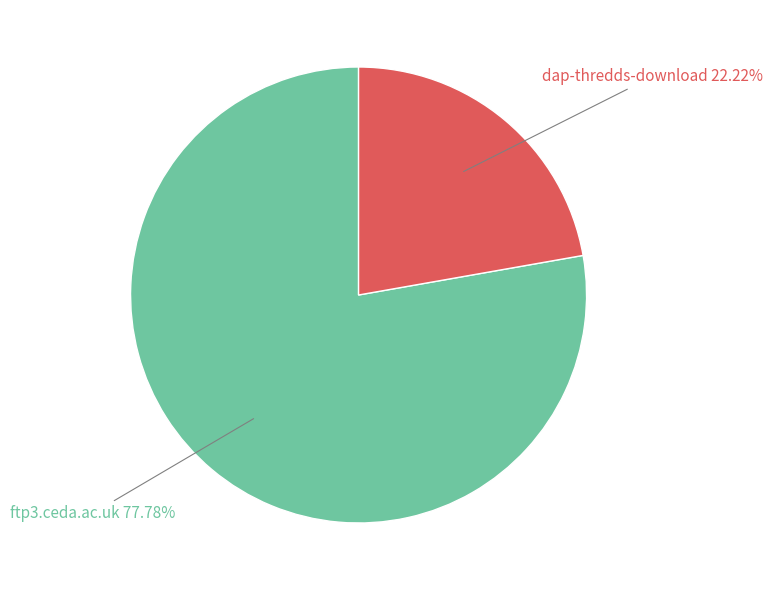

Is there any slice that represents more than half of the pie?

Yes